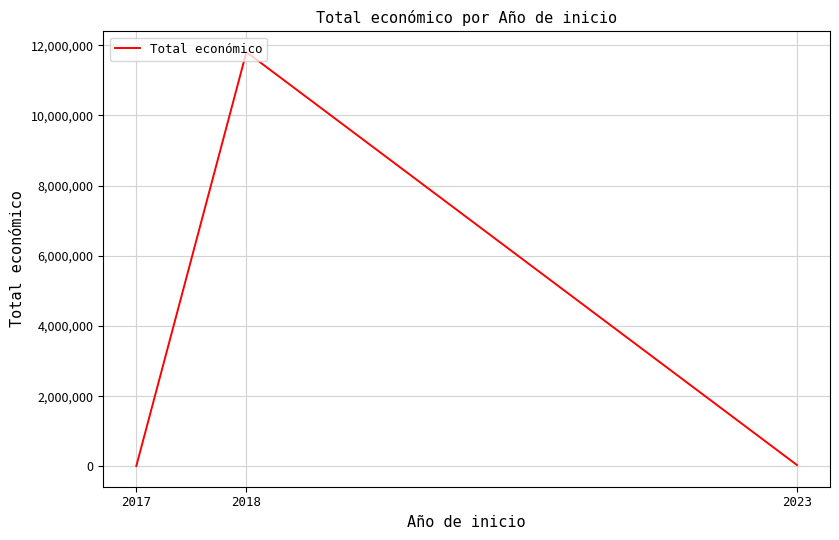

What is the sum of all values?

11861316